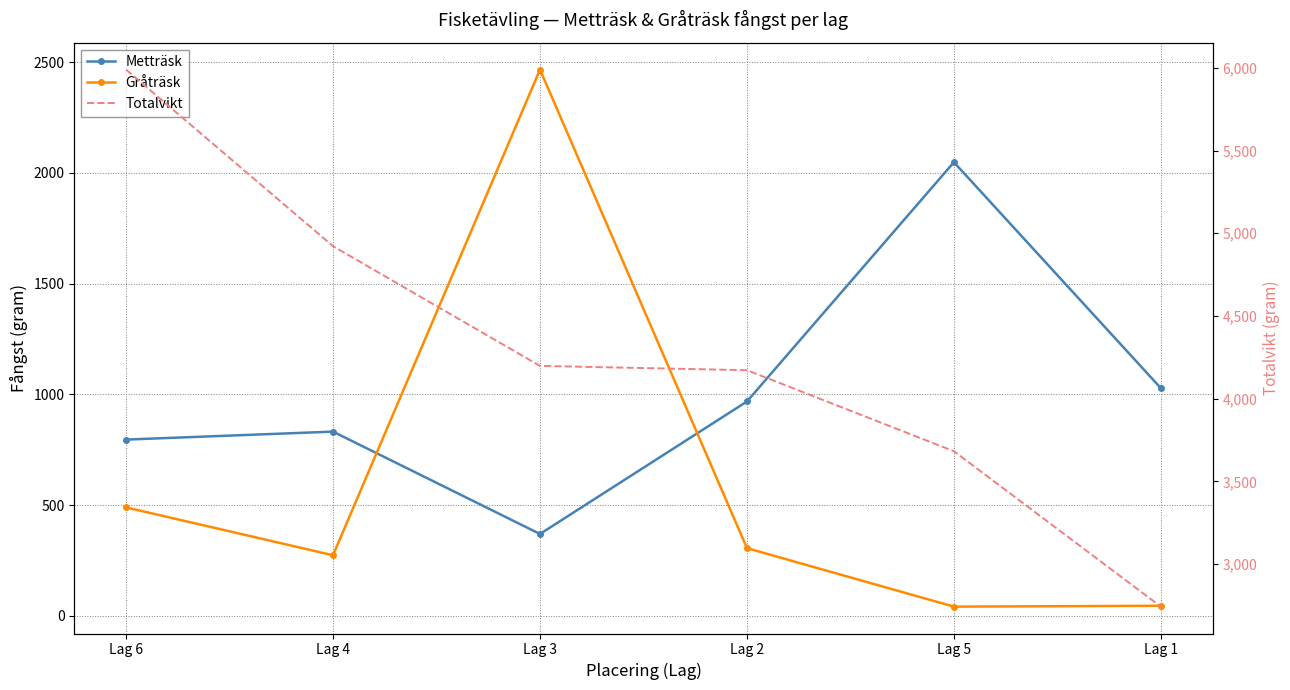

Which series changed the most between Lag 6 and Lag 4?

Totalvikt